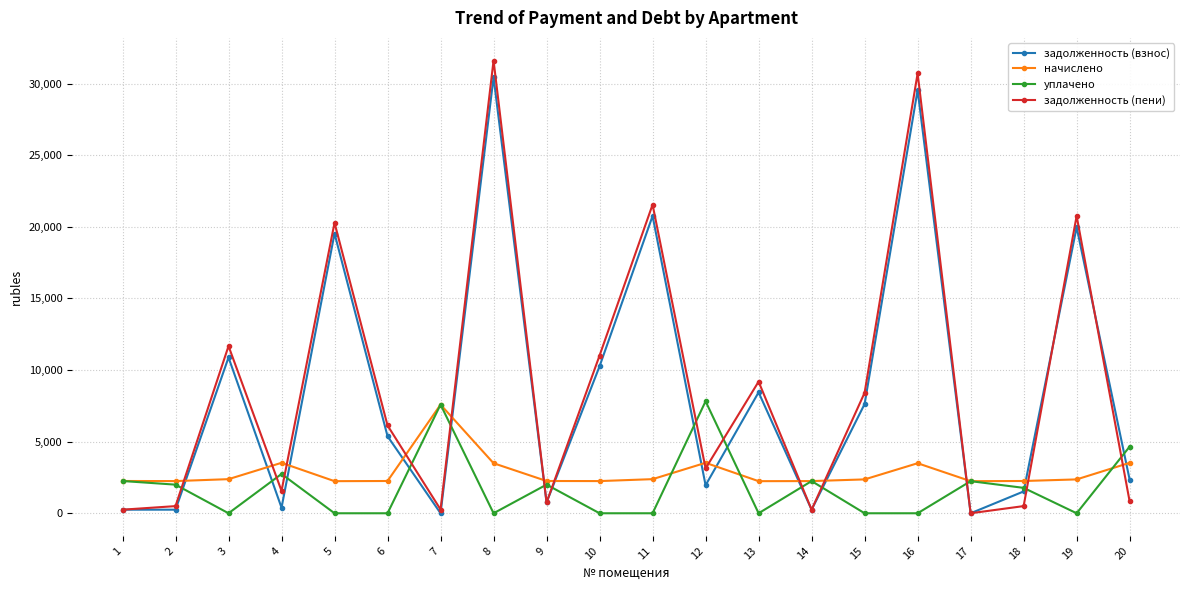

What is the spread (max minus min) of values at 1?

2002.0